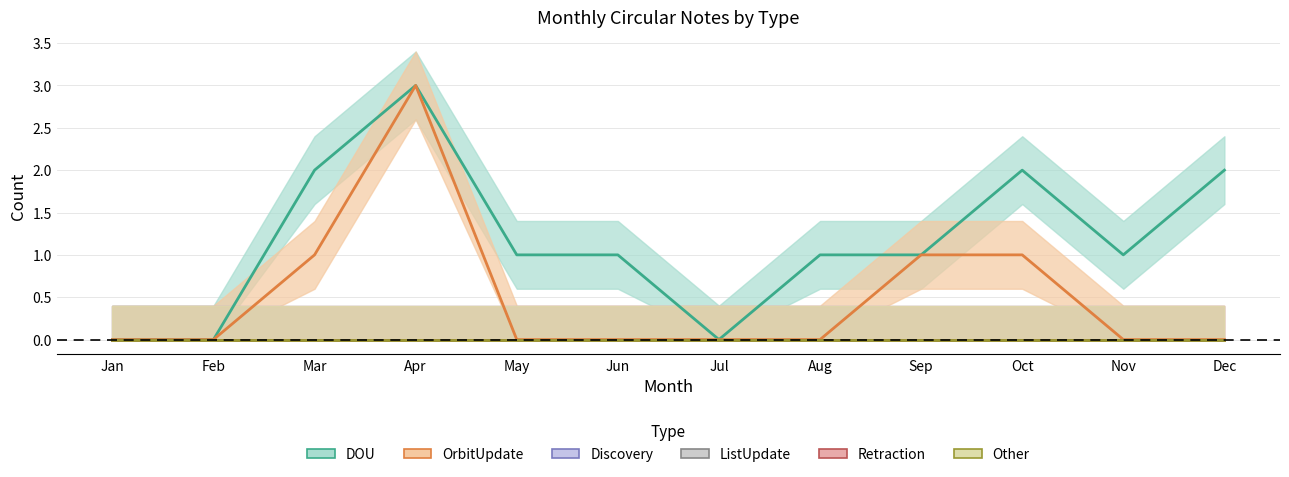

At how many categories does at least one series exceed 1?

4